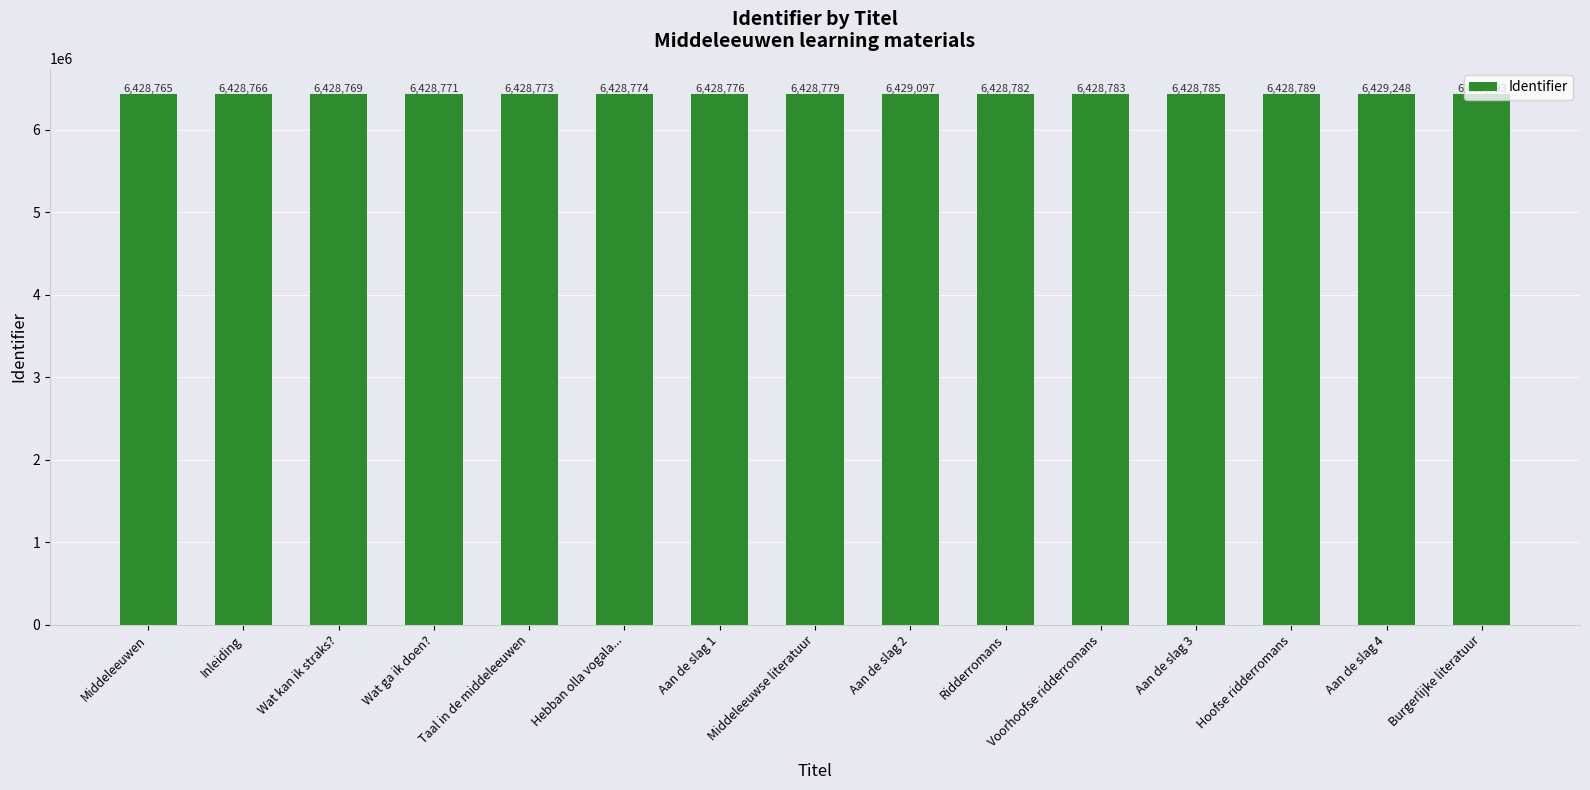

What is the label of the 7th bar from the left?

Aan de slag 1